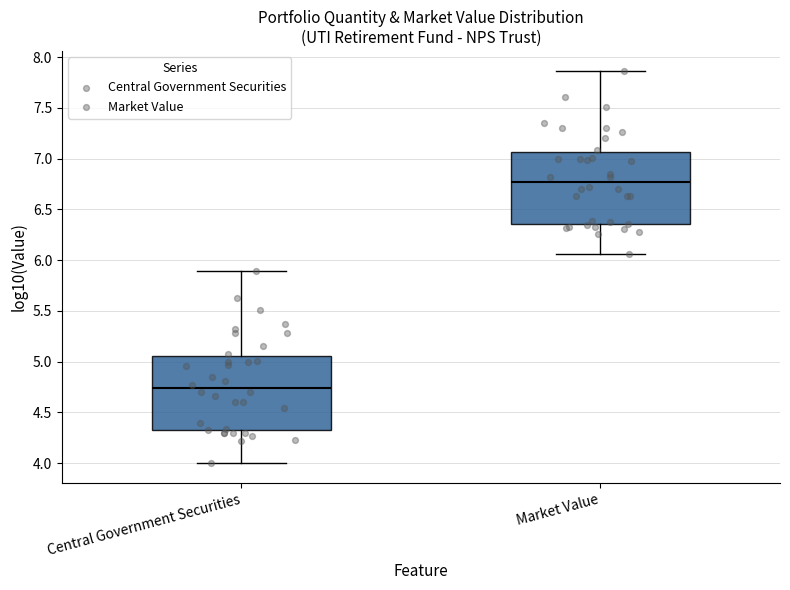

Reading left to right, transcribe this box plot: for each box, give where its median line is, the range the box spans, and where its two whiskers end, as read against the y-axis. The values are not printed on the chart, so give them approximately, as read against the axis.

Central Government Securities: median 4.75, box 4.30 to 5.05, whiskers 4.00 to 5.90
Market Value: median 6.75, box 6.35 to 7.05, whiskers 6.05 to 7.85